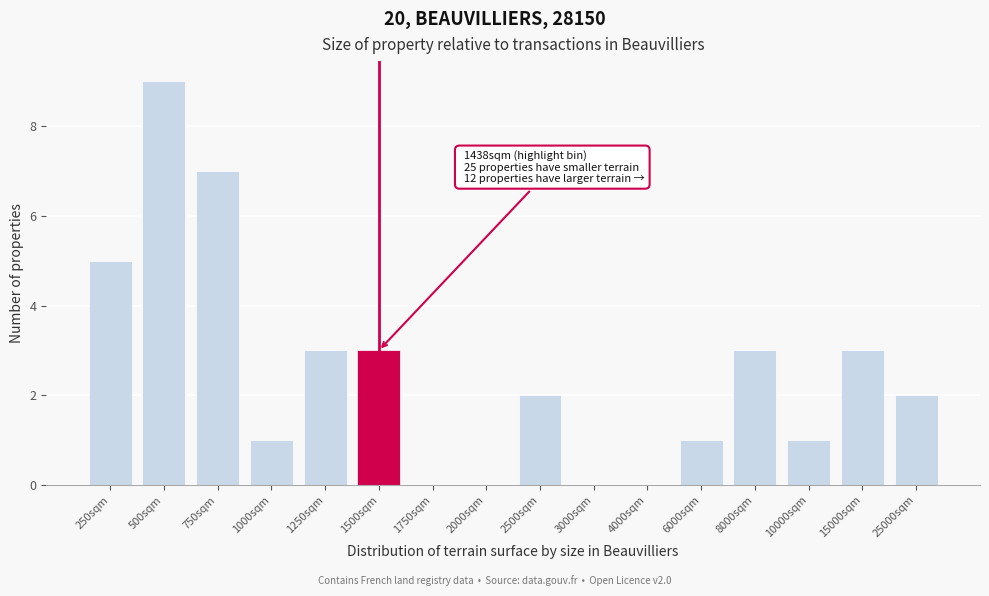

Reading left to right, what are all the values shown in this chart?

250sqm=5	500sqm=9	750sqm=7	1000sqm=1	1250sqm=3	1500sqm=3	1750sqm=0	2000sqm=0	2500sqm=2	3000sqm=0	4000sqm=0	6000sqm=1	8000sqm=3	10000sqm=1	15000sqm=3	25000sqm=2